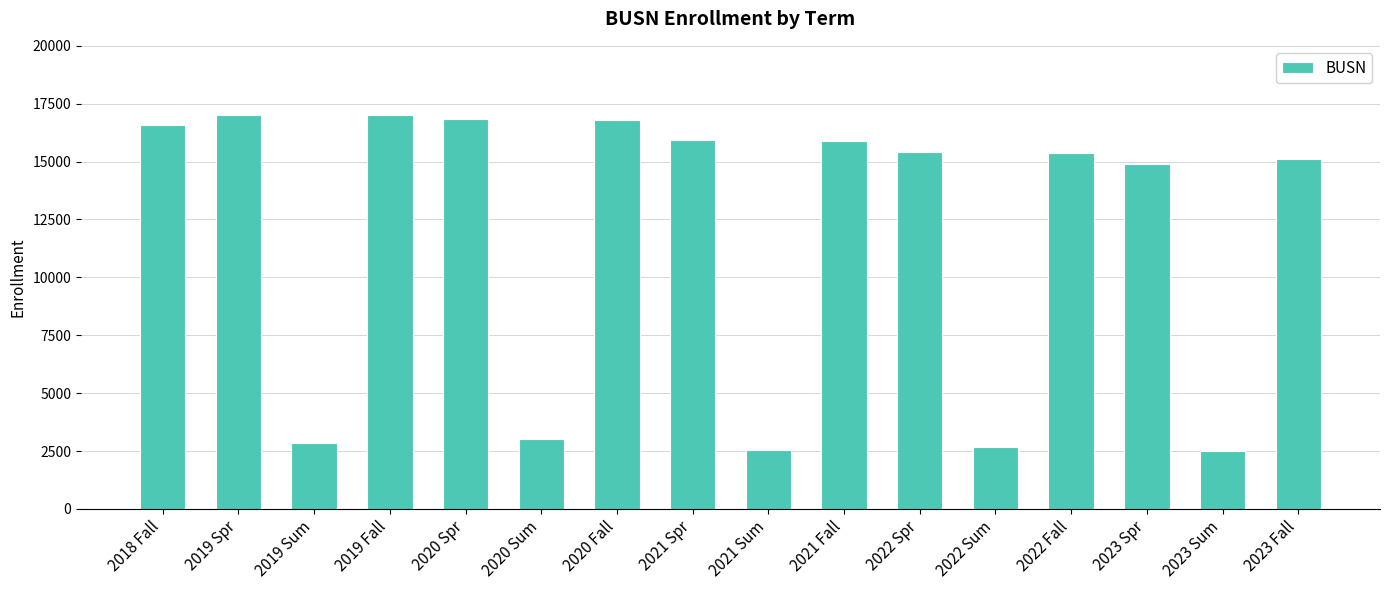

What is the label of the 10th bar from the left?

2021 Fall